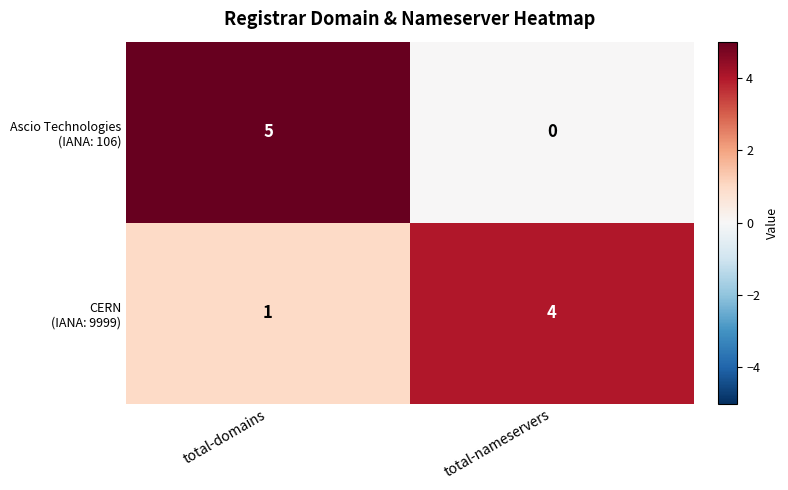

Which label corresponds to the largest value in the chart?

total-domains